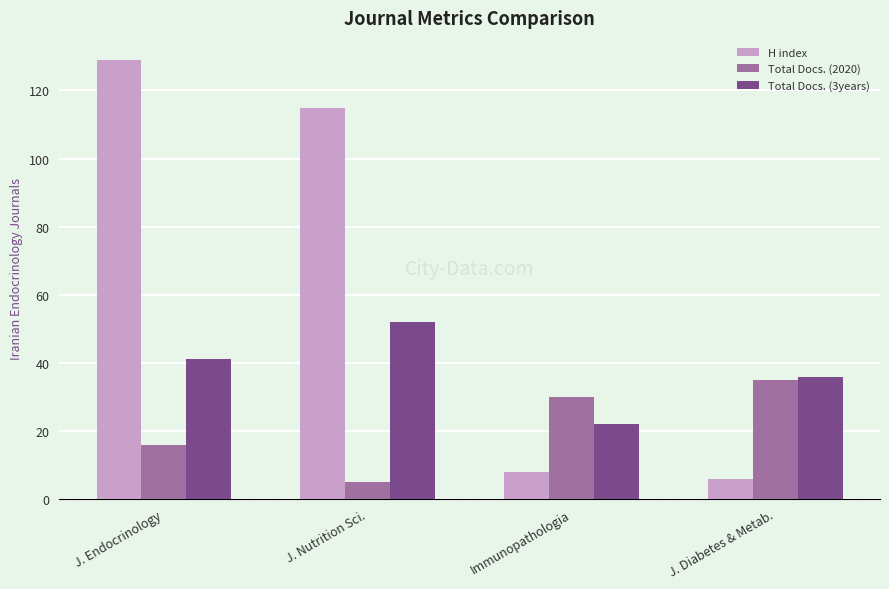

Which category has the highest value across all series?

J. Endocrinology